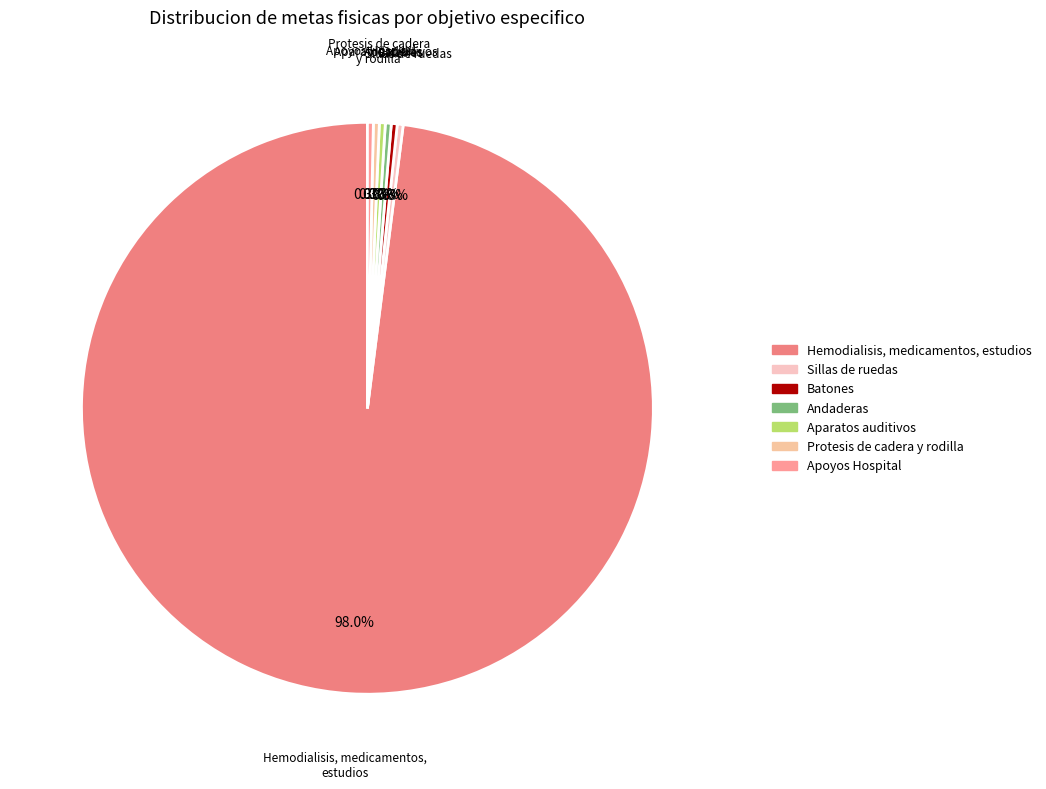

Between Hemodialisis, medicamentos, estudios and Batones, which is larger?

Hemodialisis, medicamentos, estudios